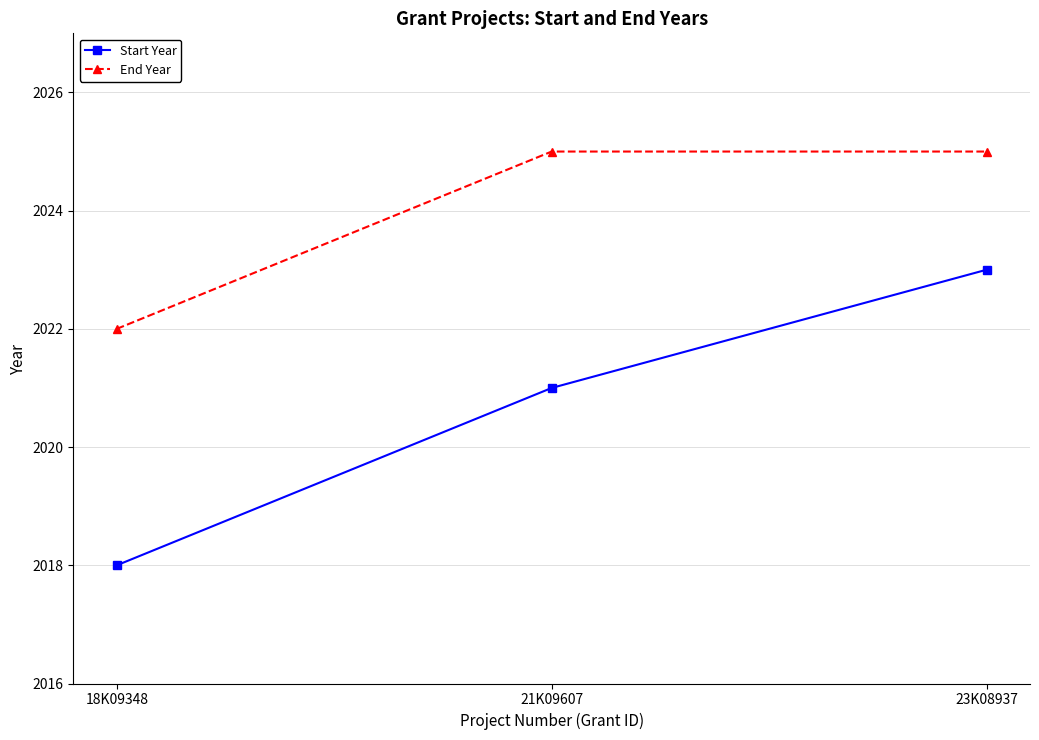

How many lines are shown in the chart?

2